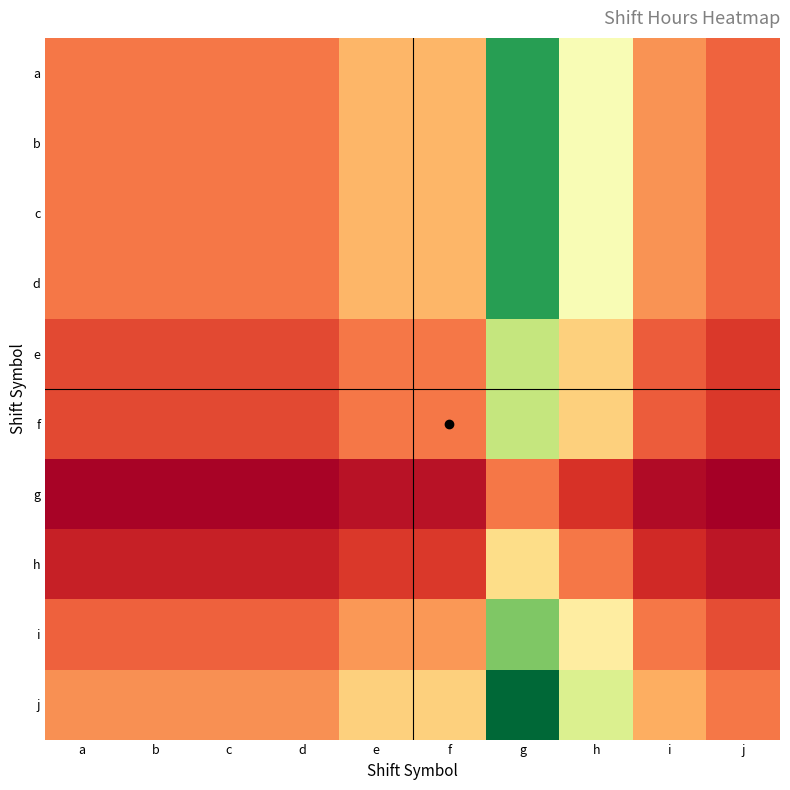

Rank the series at h from lowest to highest value.

g, h, e, f, i, a, b, c, d, j